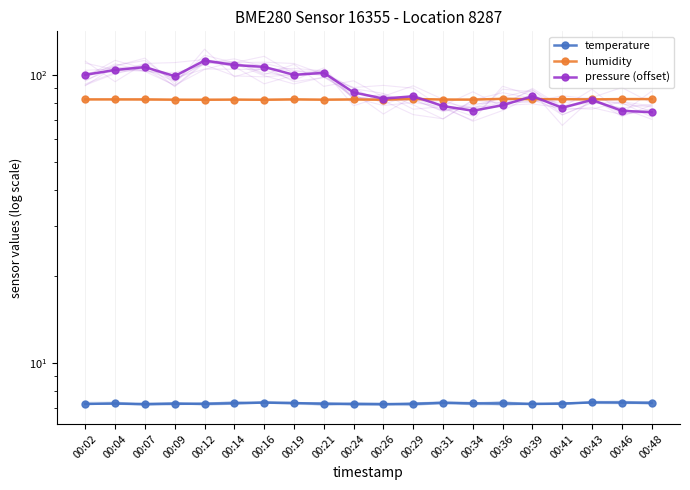

Which category has the lowest value in the humidity series?

00:16